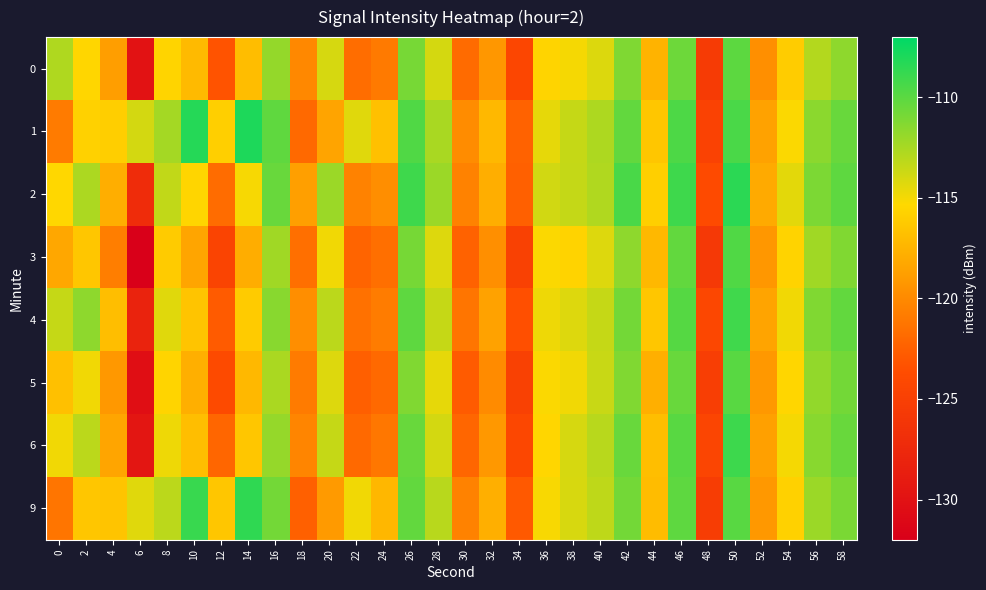

What is the spread (max minus min) of values at 12?

8.7